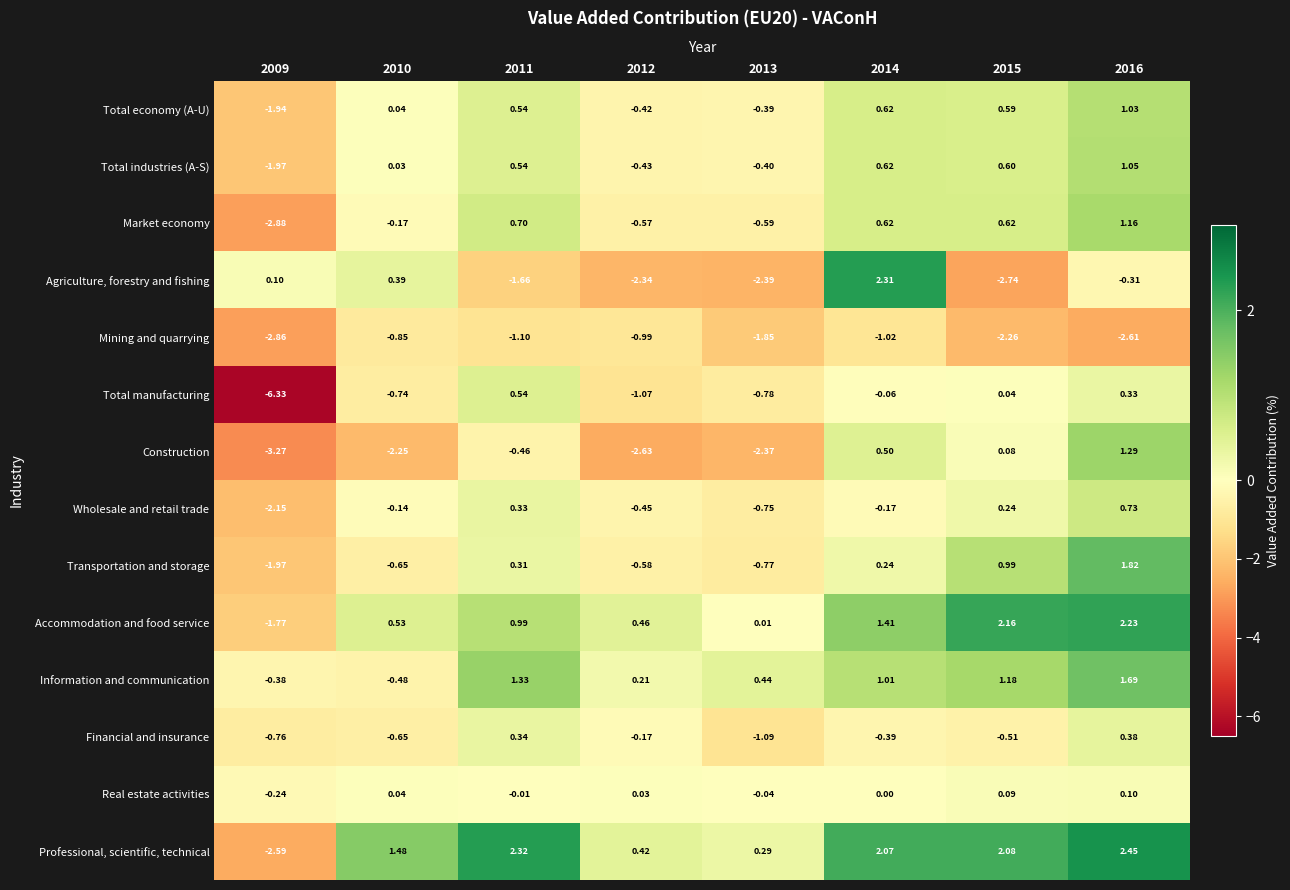

Which series has the largest total across all categories?

Professional, scientific, technical